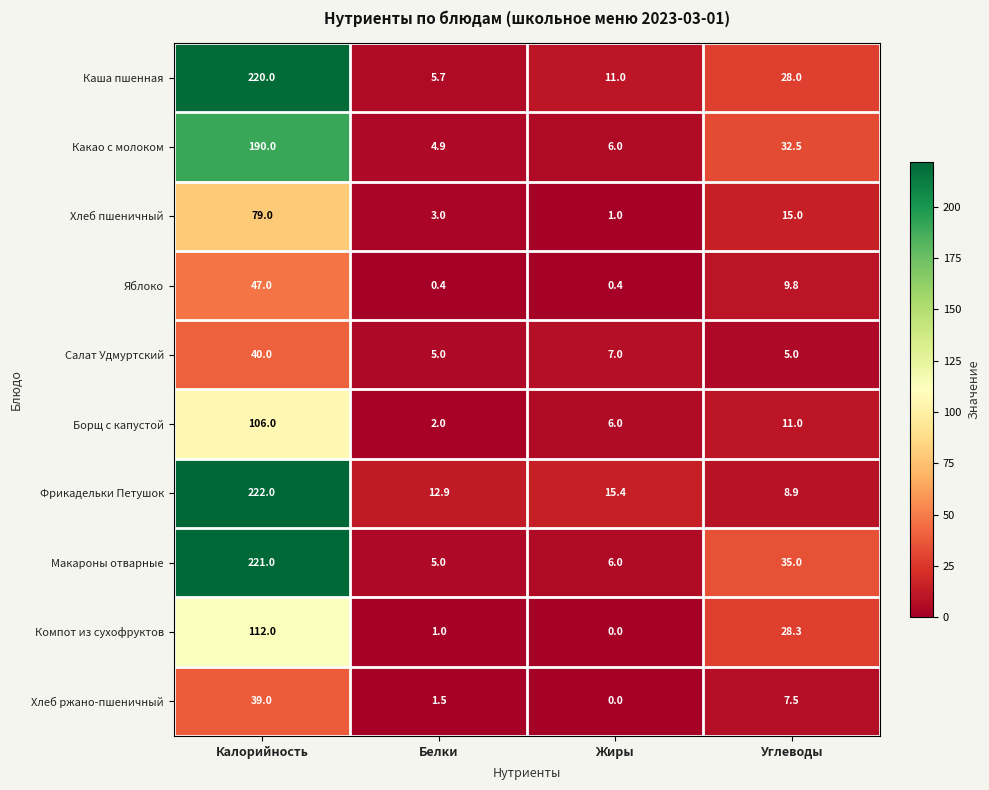

What is the maximum value shown in the chart?

222.0